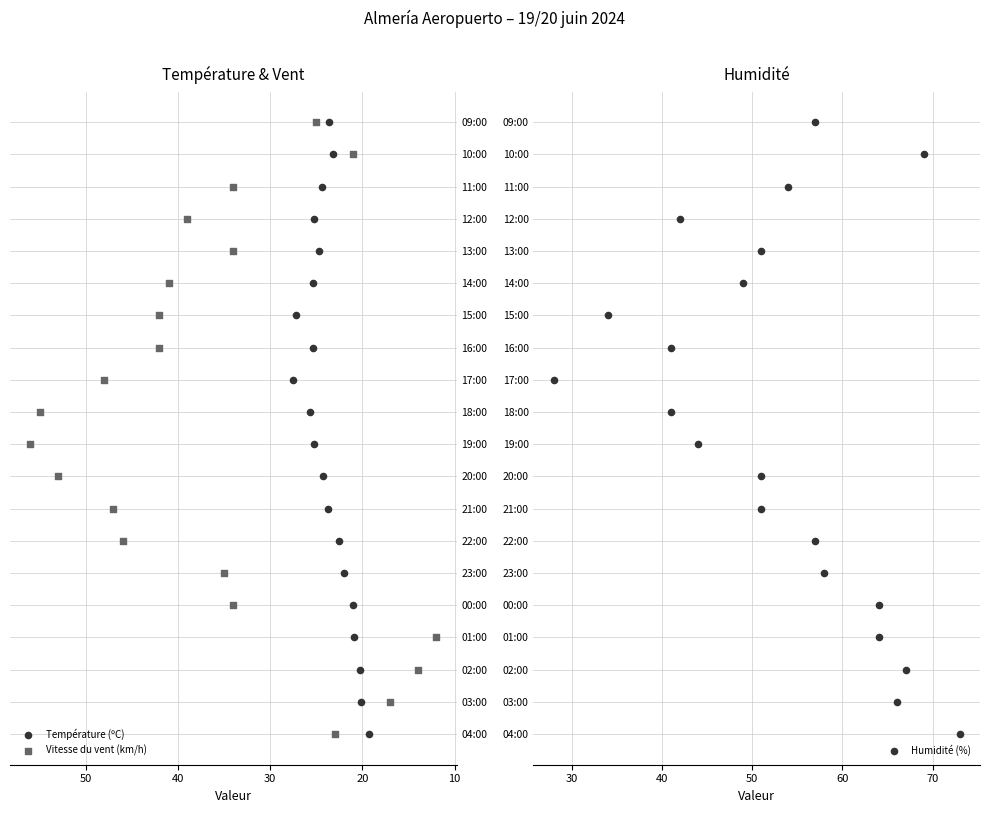

Which series contains the lowest Y value?

Température (ºC)